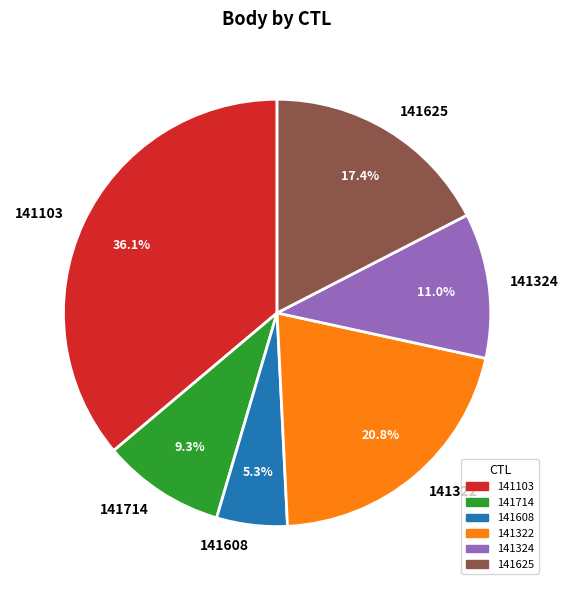

To the nearest percent, what portion does 141324 represent?

11%